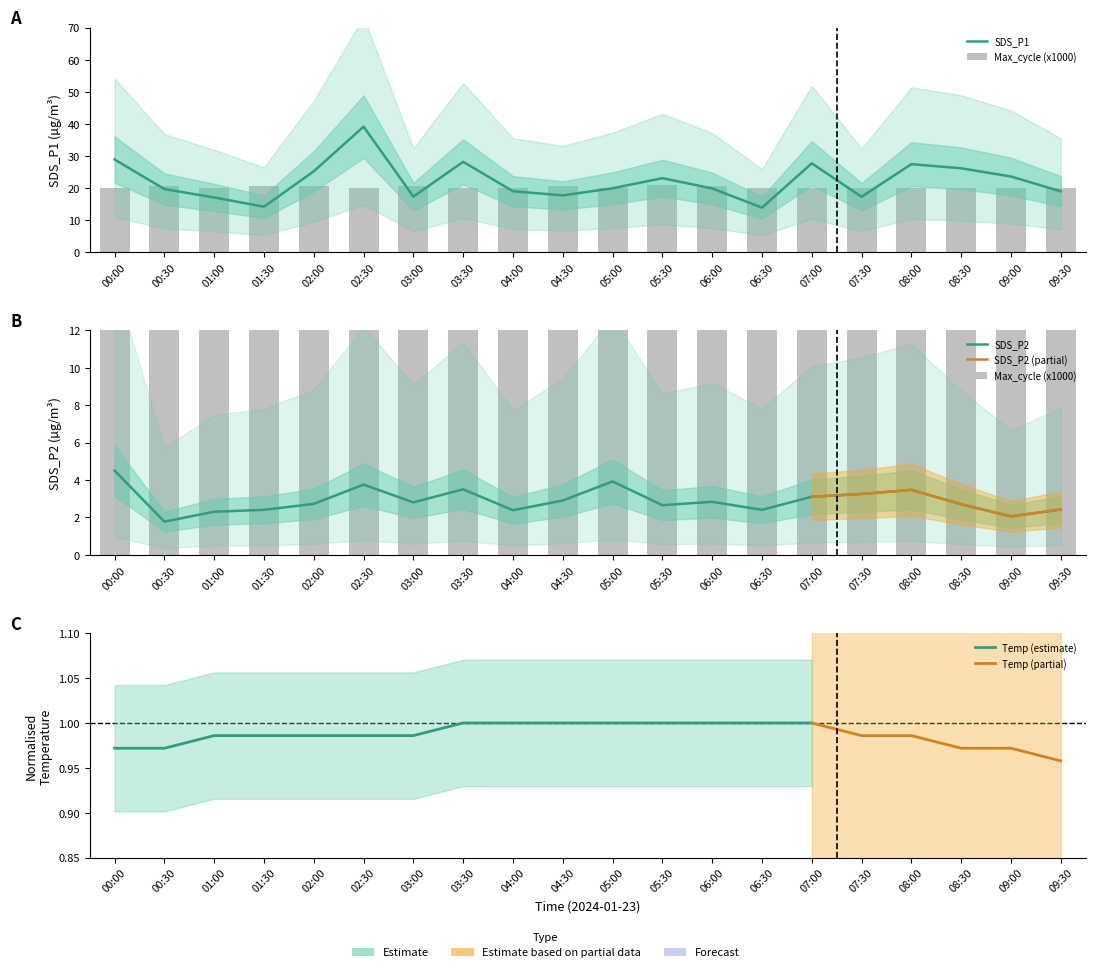

Does the chart contain any negative values?

No